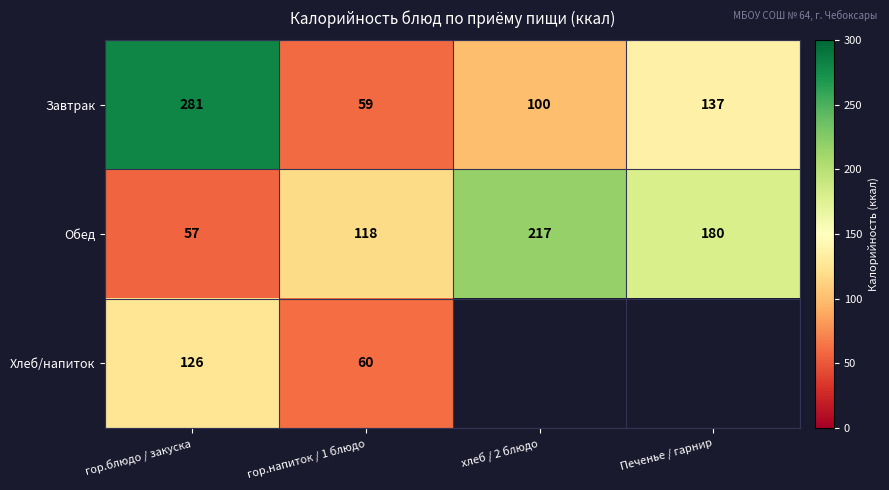

What is the highest value of the Обед series?

217